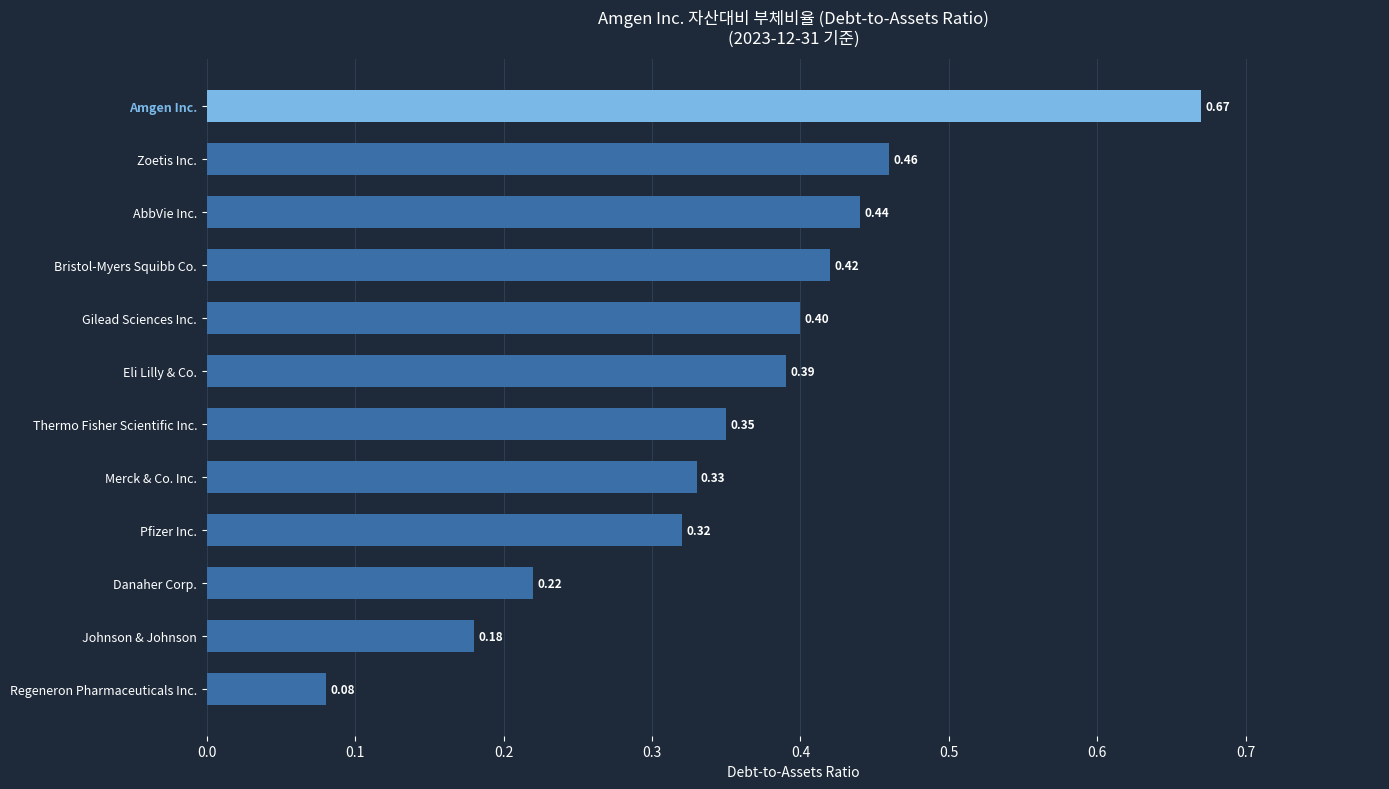

What is the sum of all values?

4.3